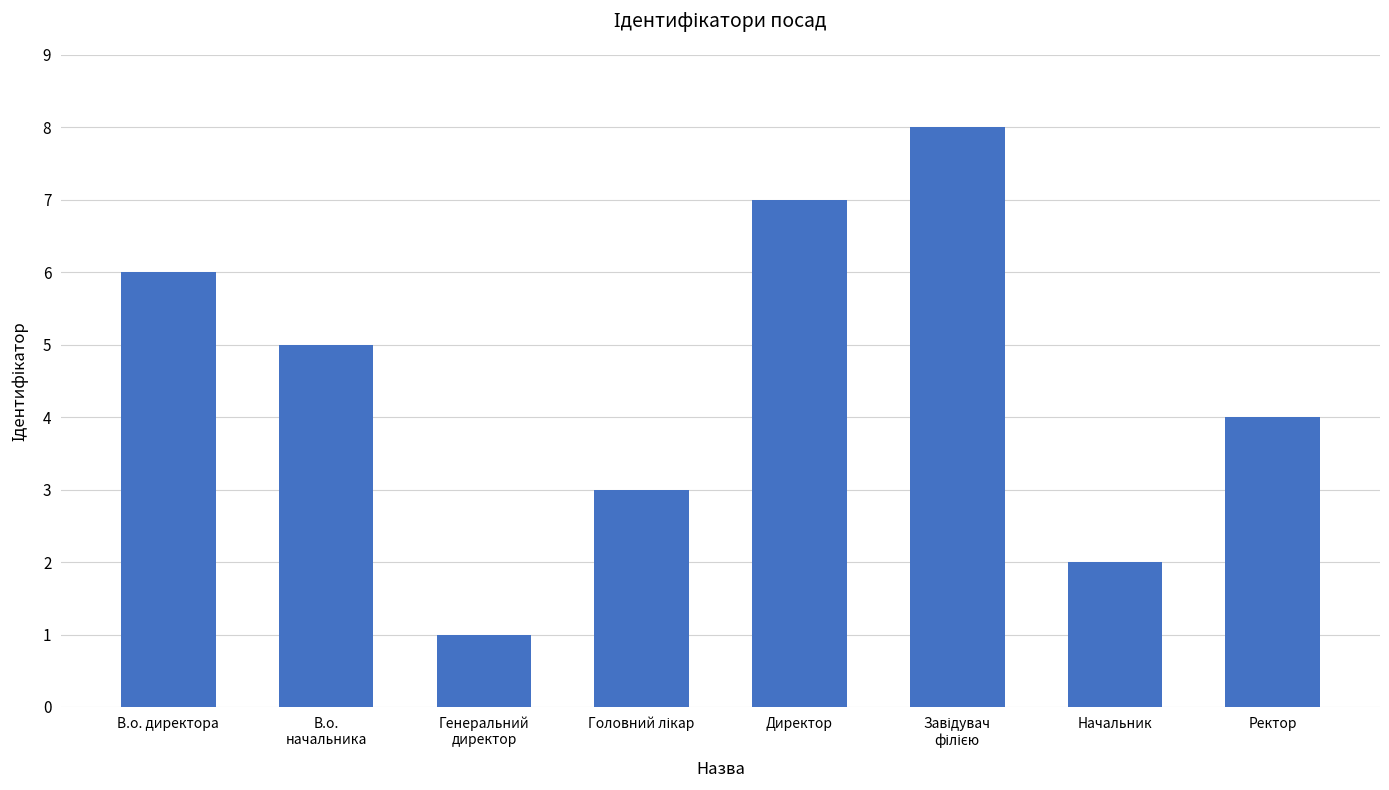

At which label is the value closest to 4?

Ректор